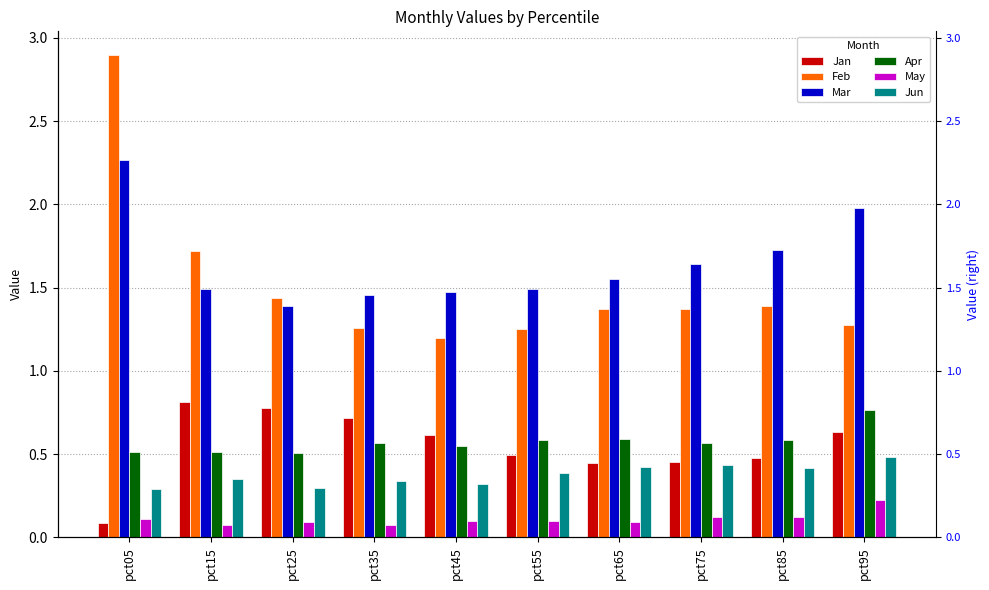

What is the average value of the Apr series?

0.6